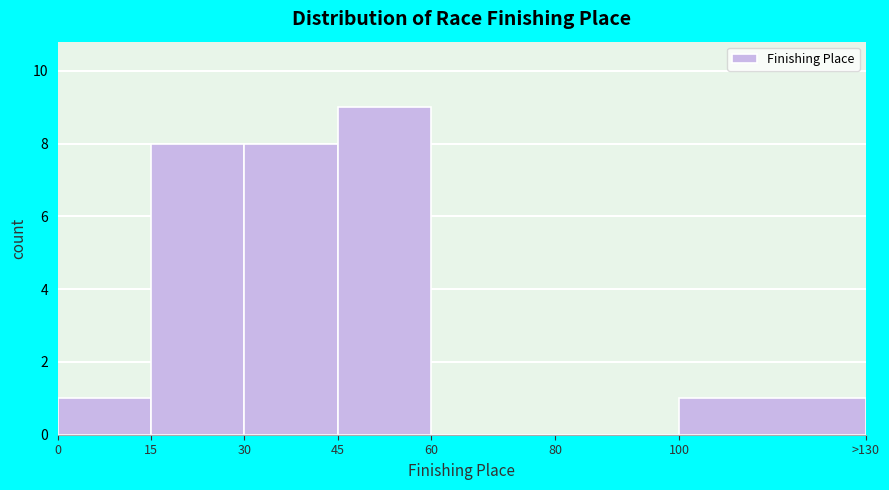

Reading left to right, what are all the values shown in this chart?

0=1	15=8	30=8	45=9	60=0	80=0	100=1